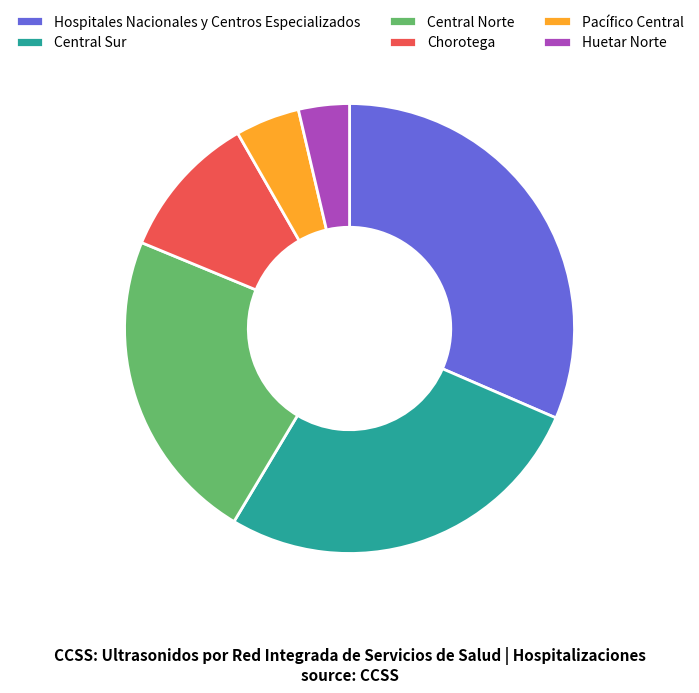

Does Huetar Norte represent more than half of the total?

No